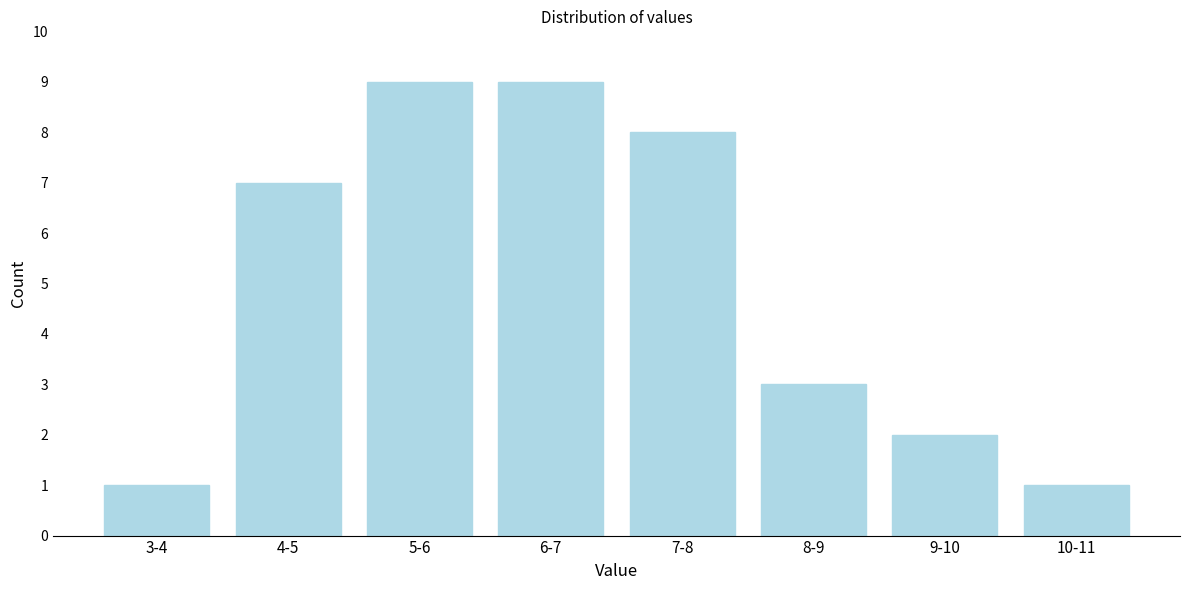

Reading left to right, list all the values displayed in this chart.

3-4=1	4-5=7	5-6=9	6-7=9	7-8=8	8-9=3	9-10=2	10-11=1